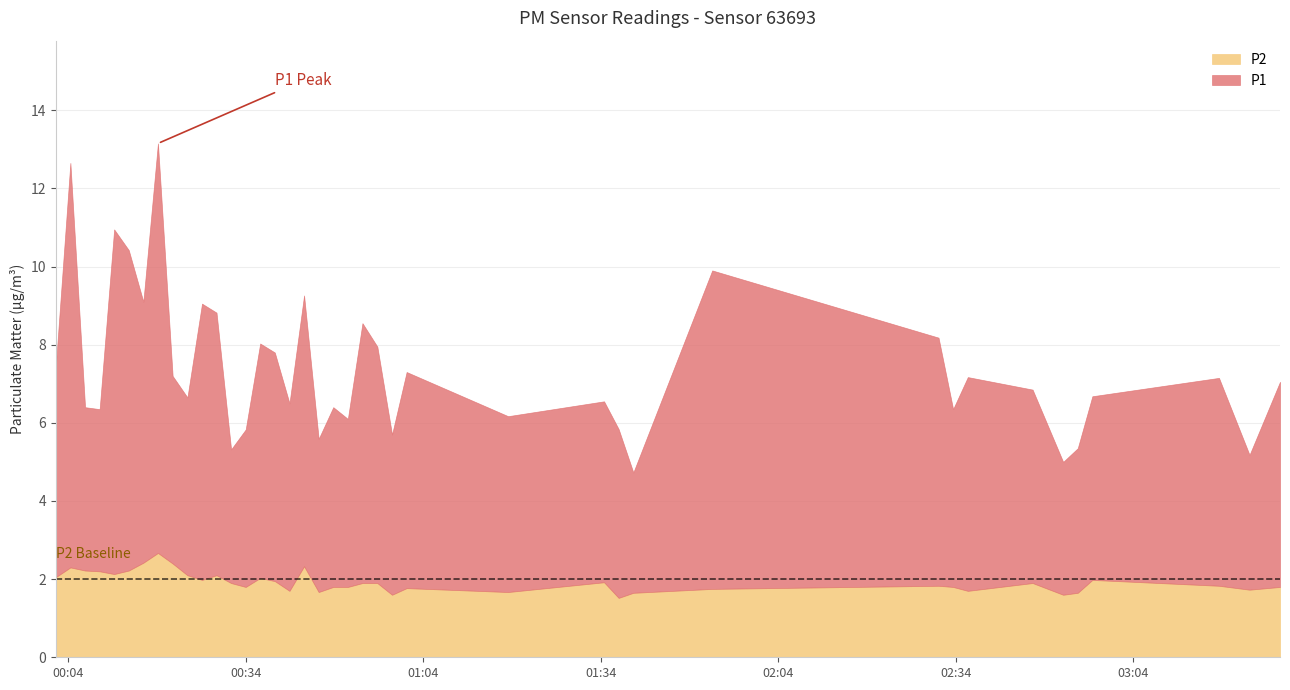

At which category does the chart reach its peak across all series?

7